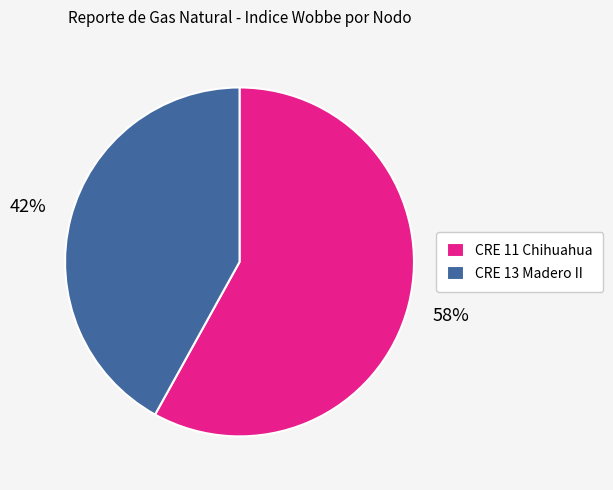

Which category accounts for the majority?

CRE 11 Chihuahua